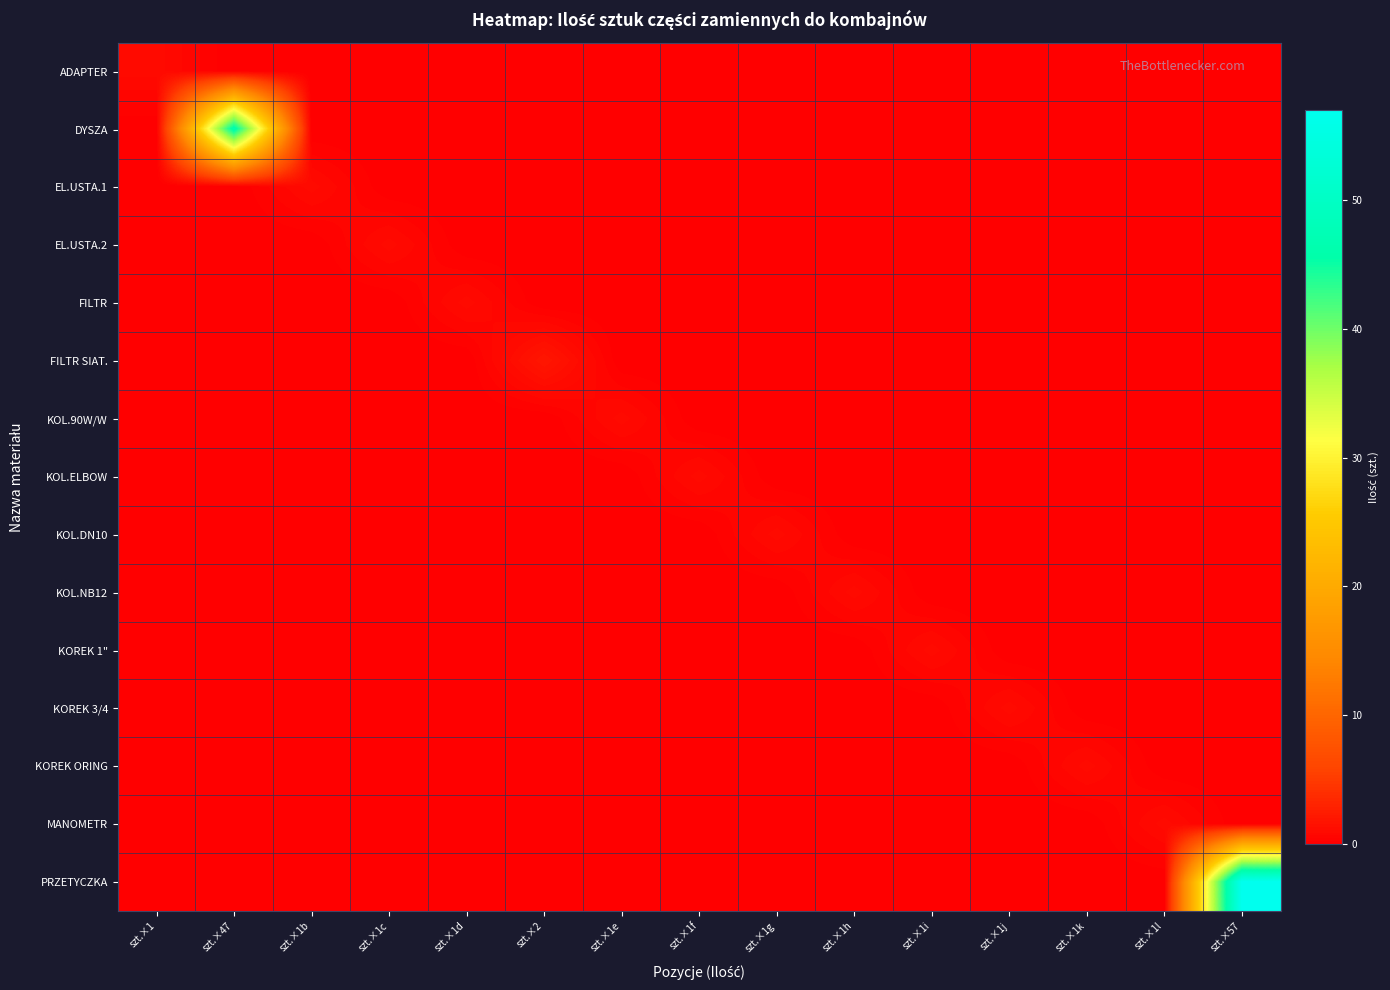

What is the total value across all series at szt.×2?

2